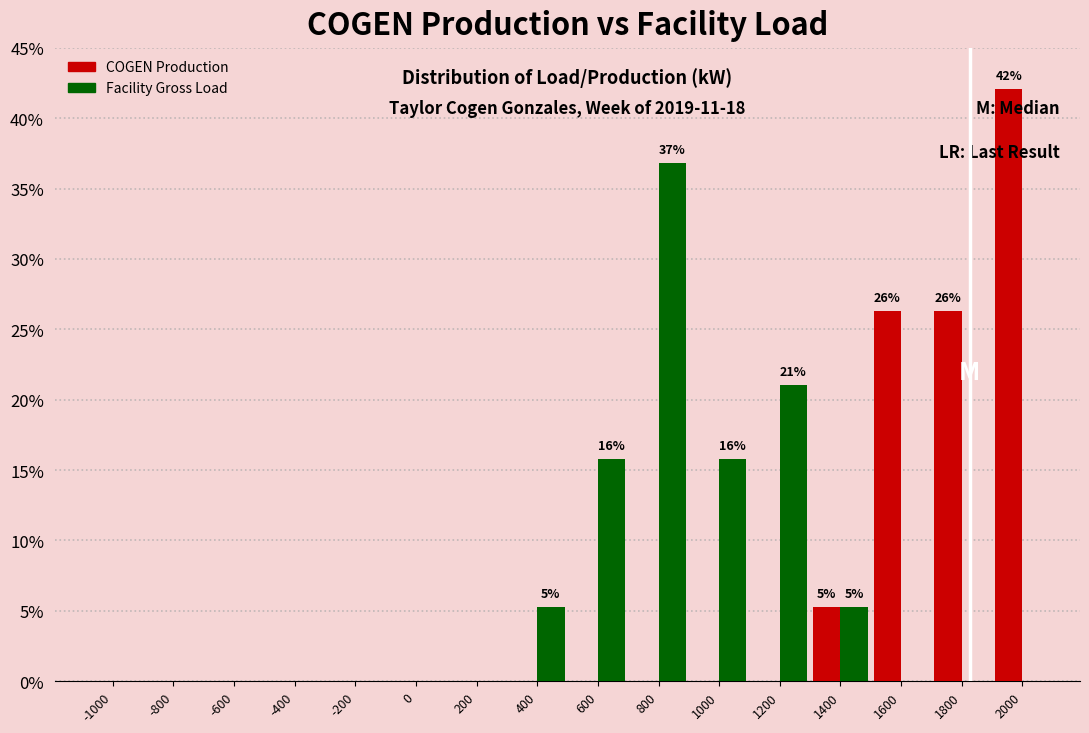

In the COGEN Production series, which range on the x-axis has the tallest bar?

1900 to 2100